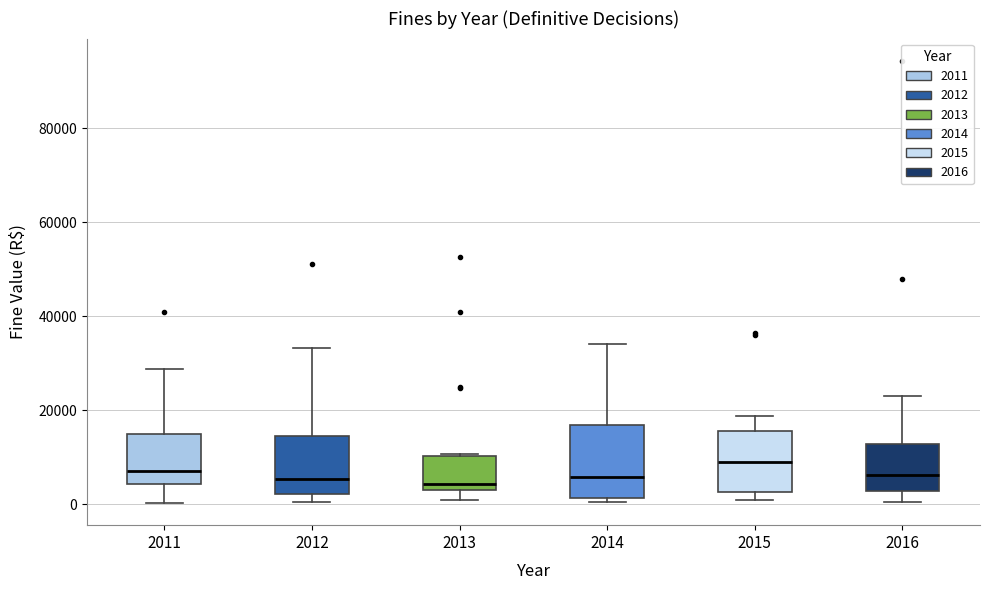

Reading left to right, read every box against the y-axis: the position of its median line, the range the box covers, and the ends of its whiskers. The values are not printed on the chart, so give them approximately, as read against the axis.

2011: median 8000, box 4000 to 16000, whiskers 0 to 28000
2012: median 6000, box 2000 to 14000, whiskers 0 to 34000
2013: median 4000, box 2000 to 10000, whiskers 0 to 10000
2014: median 6000, box 2000 to 16000, whiskers 0 to 34000
2015: median 8000, box 2000 to 16000, whiskers 2000 (just below the box's lower edge) to 18000
2016: median 6000, box 2000 to 12000, whiskers 0 to 24000